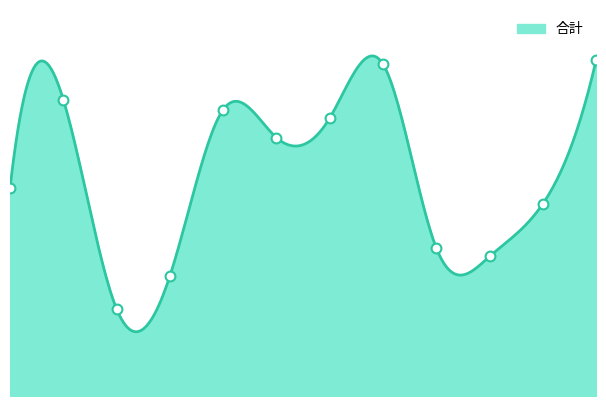

Which has a higher value, 彌陀里 or 舊港里?

彌陀里